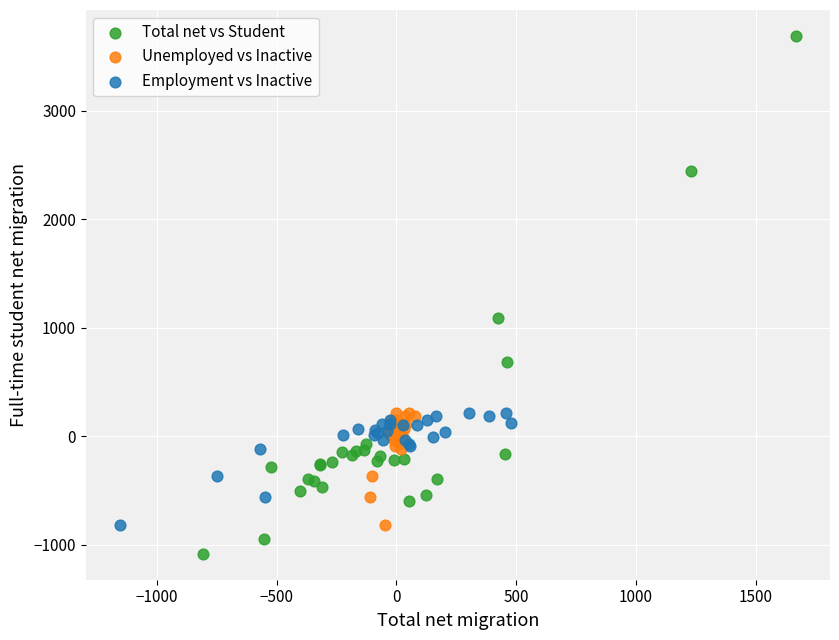

Which series contains the highest Y value?

Total net vs Student